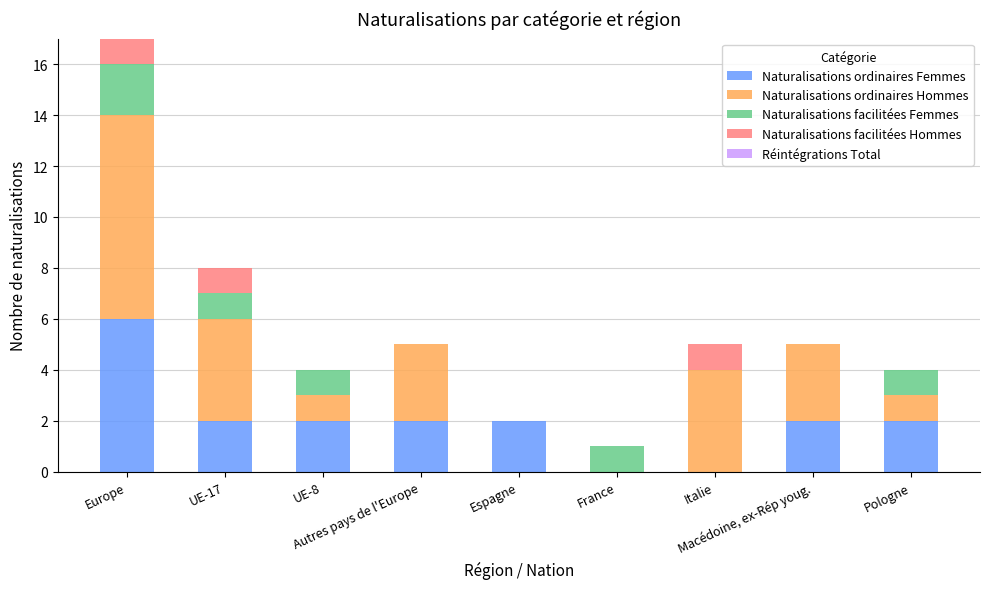

Rank the categories by Naturalisations ordinaires Femmes value from highest to lowest.

Europe, UE-17, UE-8, Autres pays de l'Europe, Espagne, Macédoine, ex-Rép youg., Pologne, France, Italie